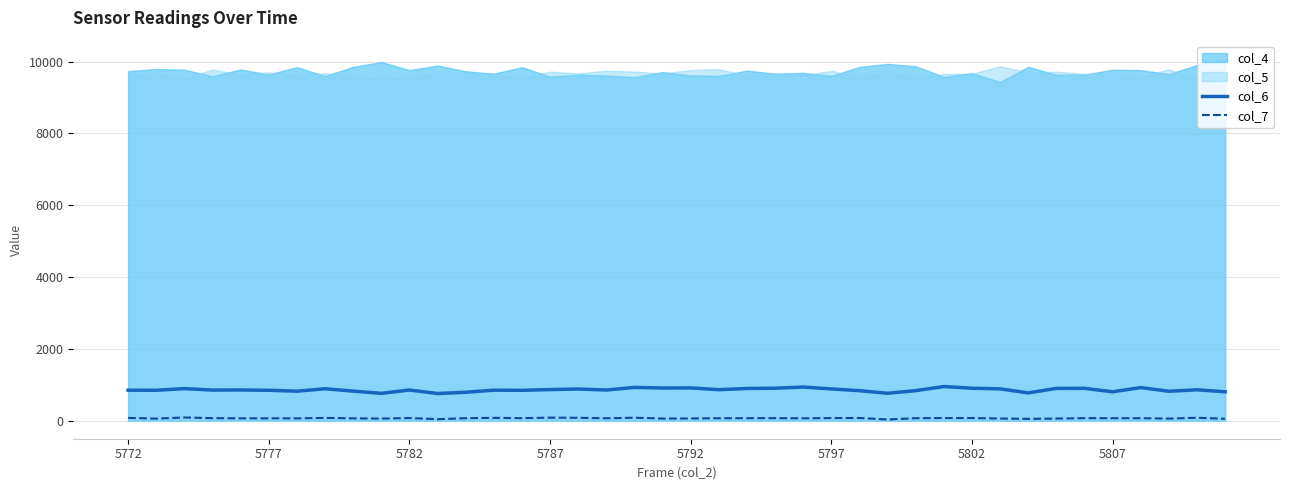

In col_7, how many points are lower than both neighbors (excluding endpoints)?

12